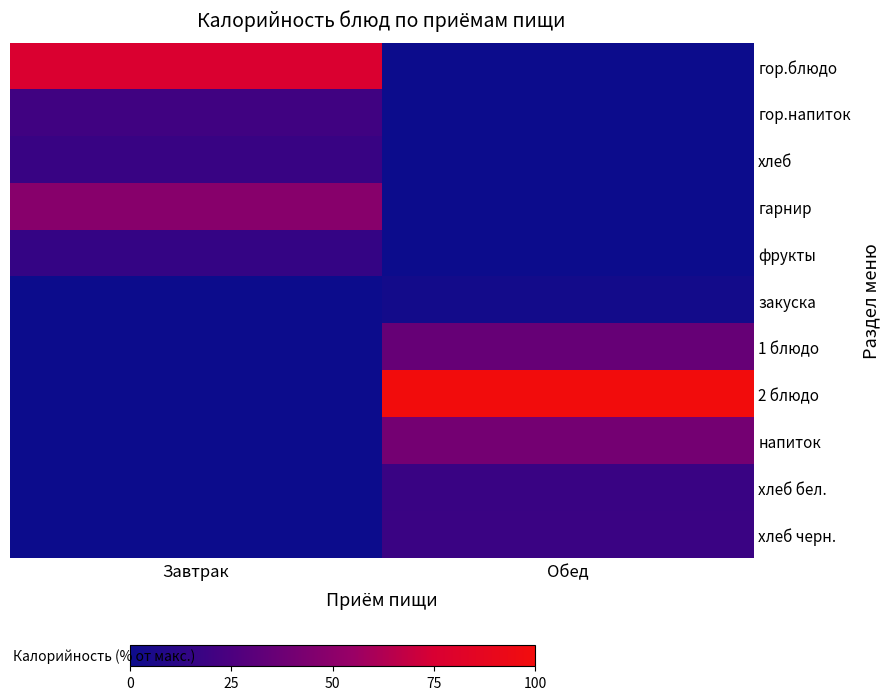

How many distinct data groups are displayed?

11